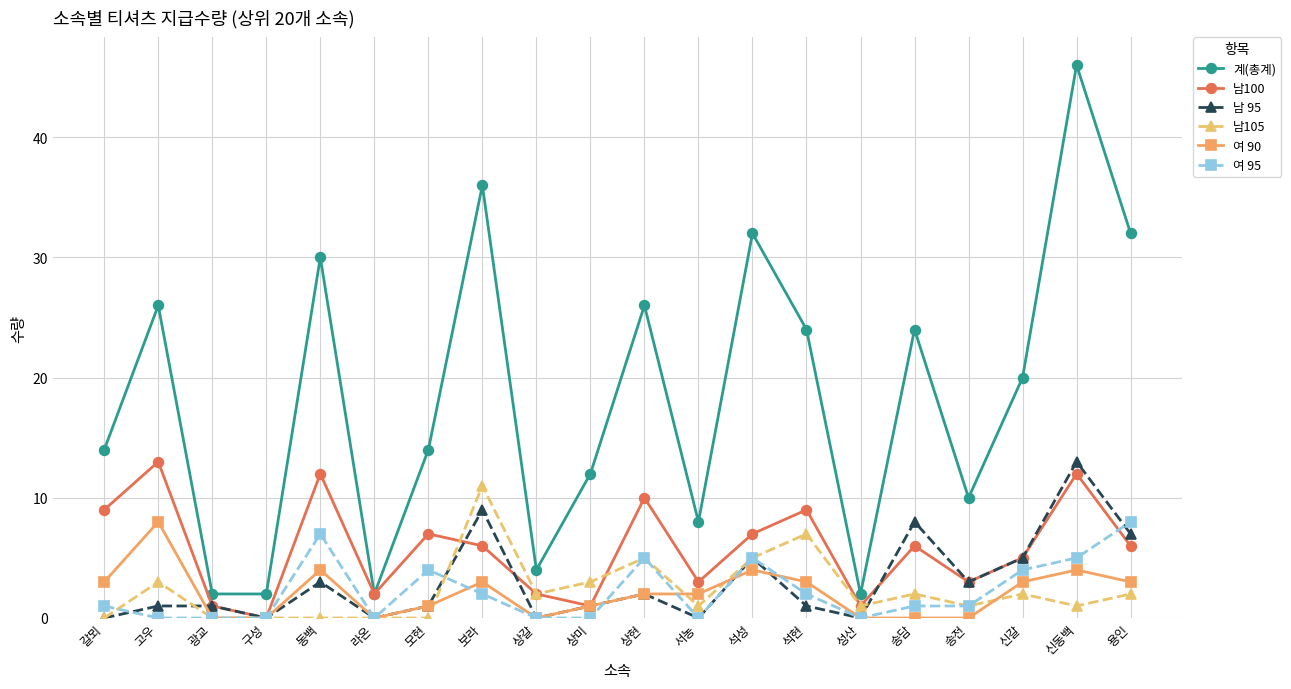

Reading left to right, list all the values displayed in this chart.

계(총계): 갈뫼=14	고우=26	광교=2	구성=2	동백=30	라온=2	모현=14	보라=36	상갈=4	상미=12	상현=26	서농=8	석성=32	석현=24	성산=2	송담=24	송전=10	신갈=20	신동백=46	용인=32
남100: 갈뫼=9	고우=13	광교=1	구성=0	동백=12	라온=2	모현=7	보라=6	상갈=2	상미=1	상현=10	서농=3	석성=7	석현=9	성산=1	송담=6	송전=3	신갈=5	신동백=12	용인=6
남 95: 갈뫼=0	고우=1	광교=1	구성=0	동백=3	라온=0	모현=1	보라=9	상갈=0	상미=1	상현=2	서농=0	석성=5	석현=1	성산=0	송담=8	송전=3	신갈=5	신동백=13	용인=7
남105: 갈뫼=0	고우=3	광교=0	구성=0	동백=0	라온=0	모현=0	보라=11	상갈=2	상미=3	상현=5	서농=1	석성=5	석현=7	성산=1	송담=2	송전=1	신갈=2	신동백=1	용인=2
여 90: 갈뫼=3	고우=8	광교=0	구성=0	동백=4	라온=0	모현=1	보라=3	상갈=0	상미=1	상현=2	서농=2	석성=4	석현=3	성산=0	송담=0	송전=0	신갈=3	신동백=4	용인=3
여 95: 갈뫼=1	고우=0	광교=0	구성=0	동백=7	라온=0	모현=4	보라=2	상갈=0	상미=0	상현=5	서농=0	석성=5	석현=2	성산=0	송담=1	송전=1	신갈=4	신동백=5	용인=8